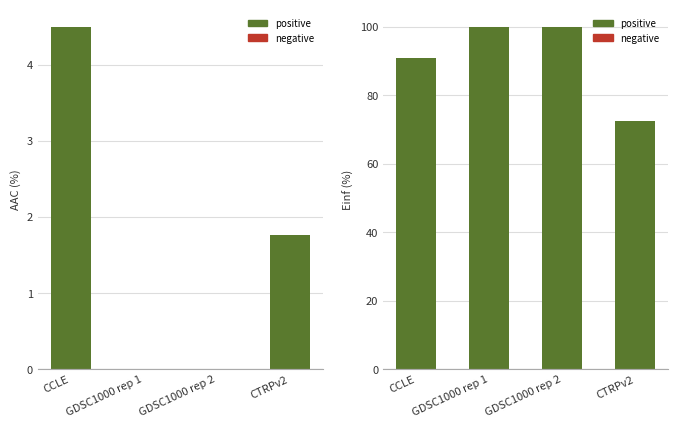

Is it true that Einf (%) equals 30.4 at CTRPv2?

False